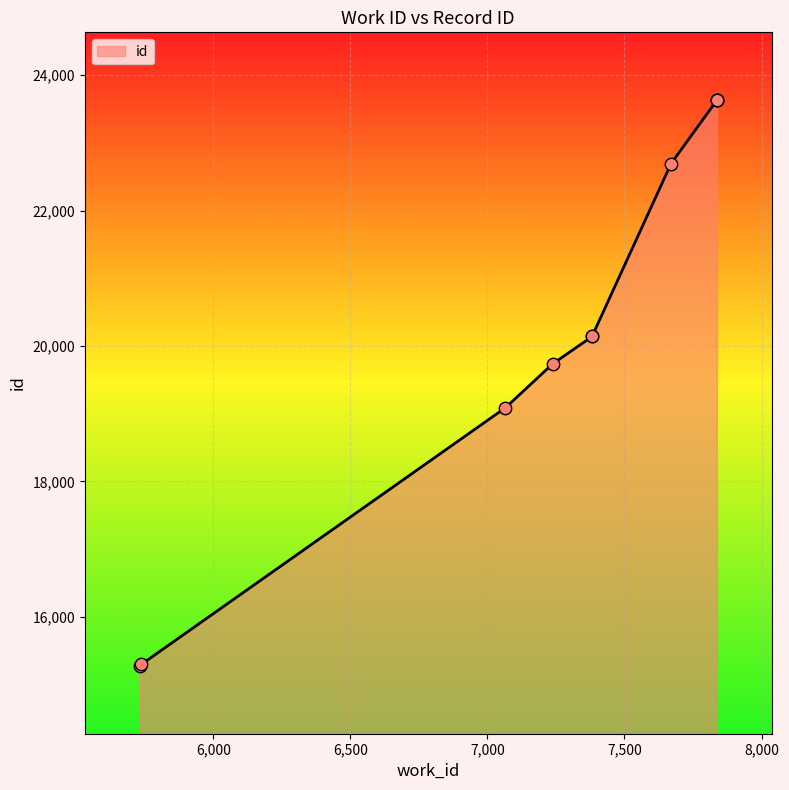

Approximately how many times larger is the value at 7382 compared to 7066?

1.1